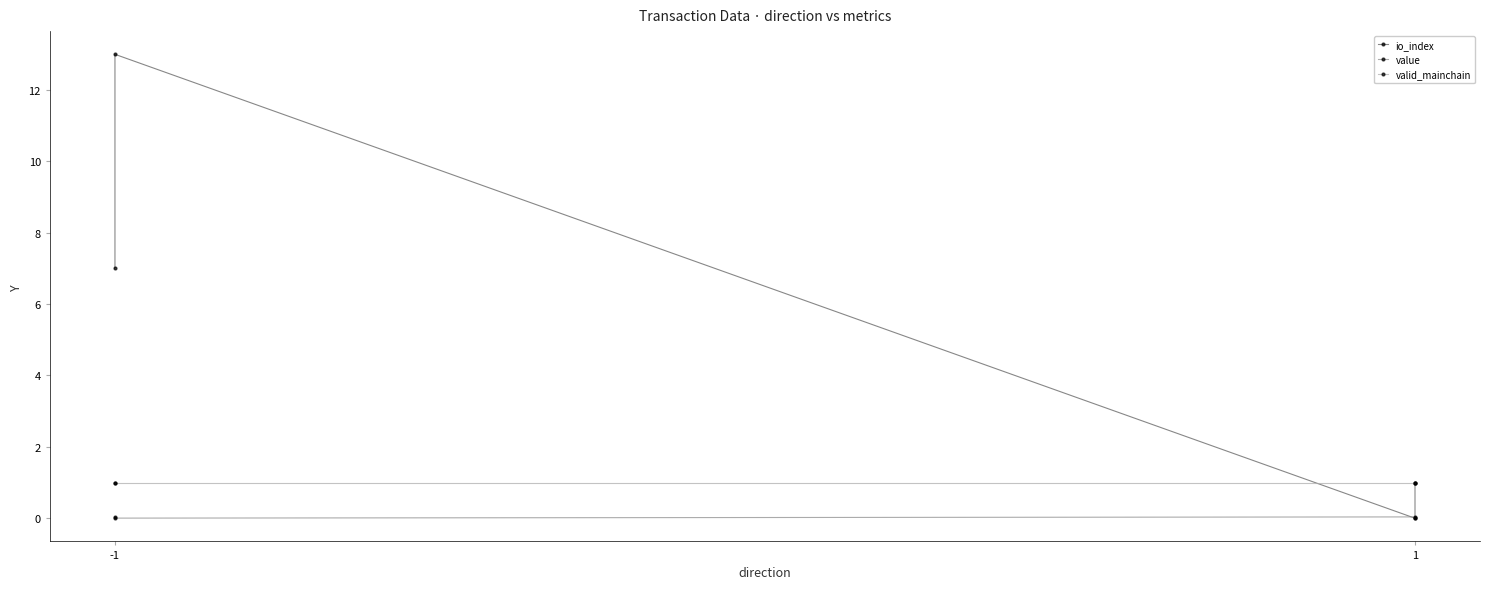

Is this an area chart (filled region under the line)?

No